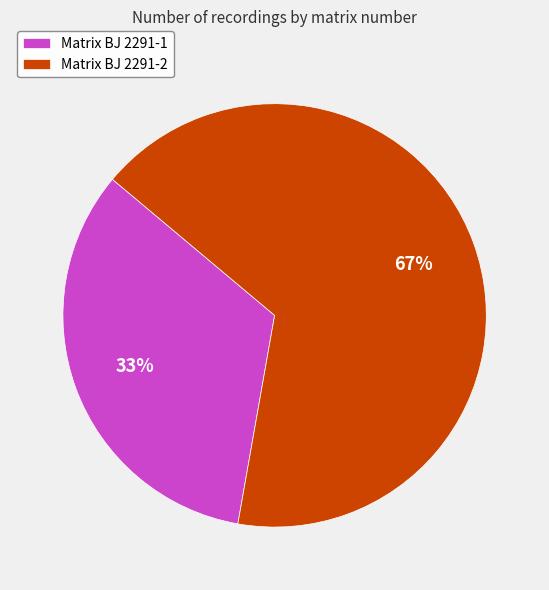

Is the sum of Matrix BJ 2291-1 and Matrix BJ 2291-2 greater than half?

Yes